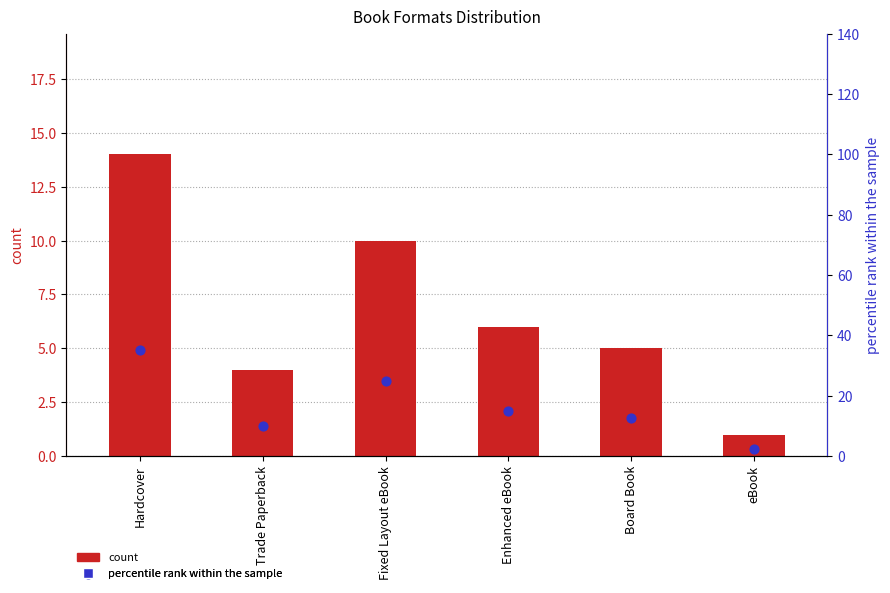

What are all the series names shown in the legend?

count, percentile rank within the sample